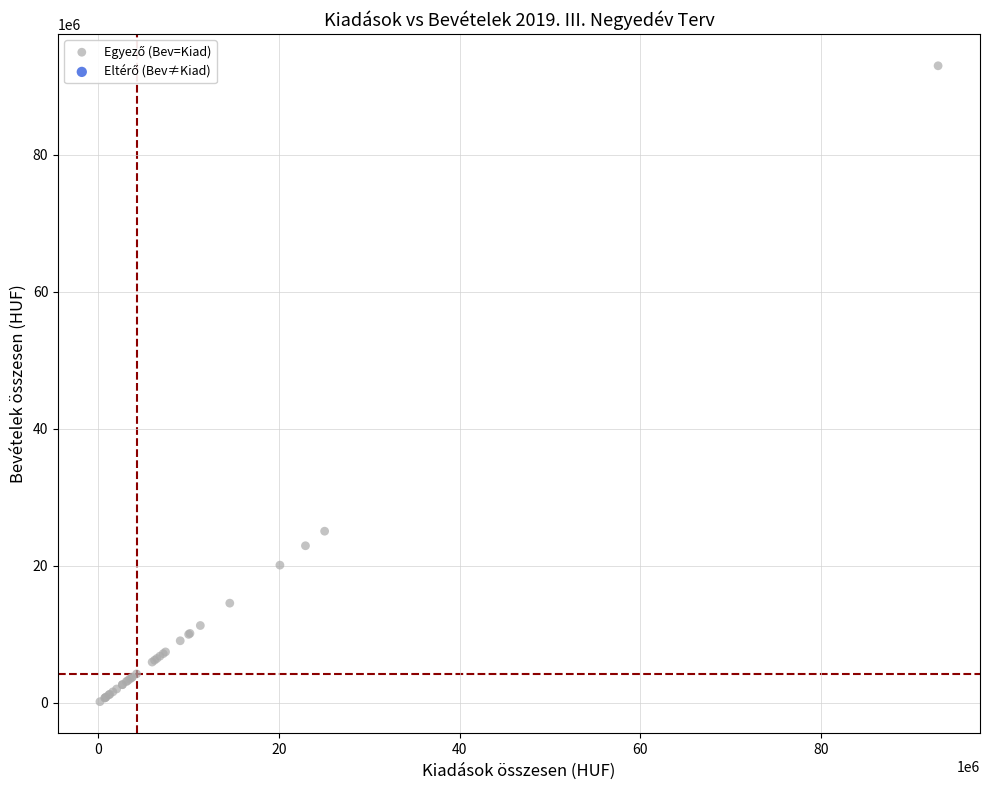

What Y value in the scatter plot is closest to 46566429?

25053481.5